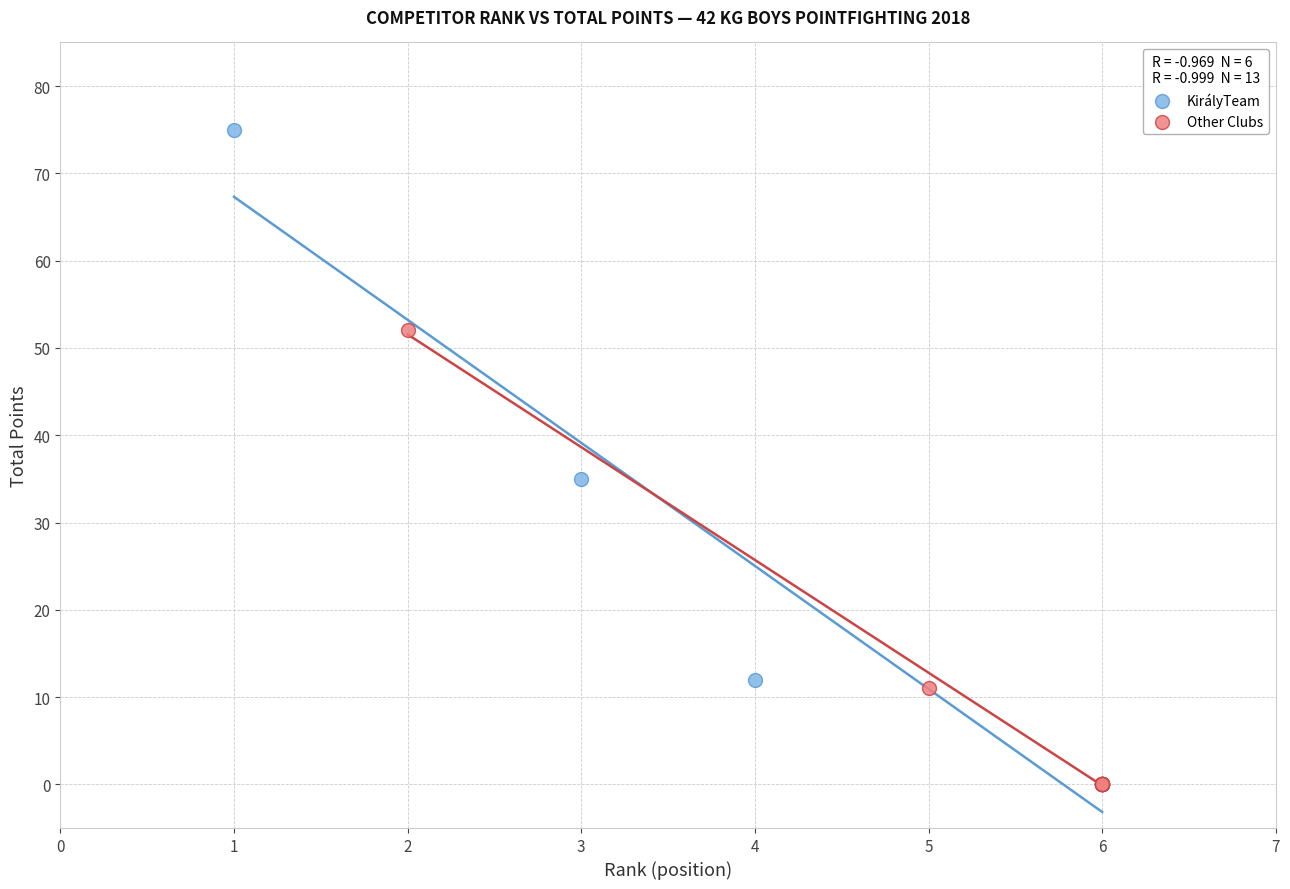

Which series has the widest spread of Y values?

KirályTeam